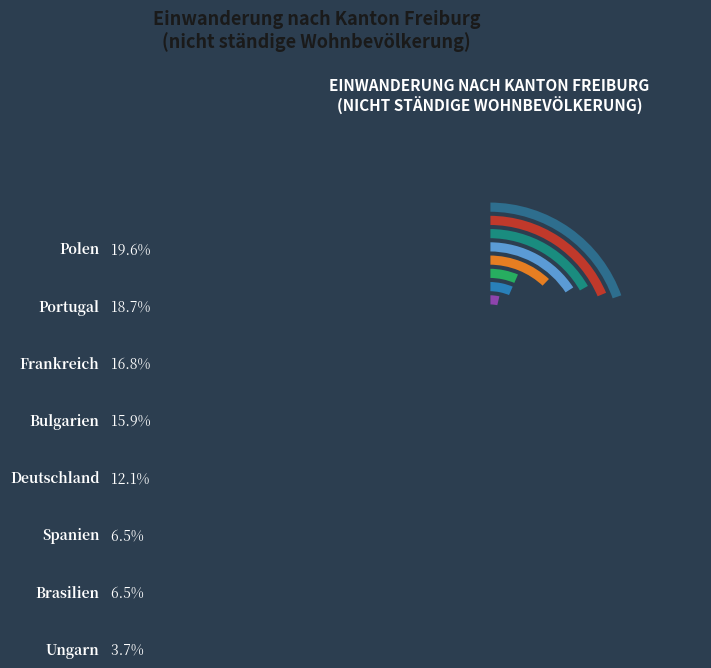

The Ozeanien slice represents 1% of the pie. True or false?

False